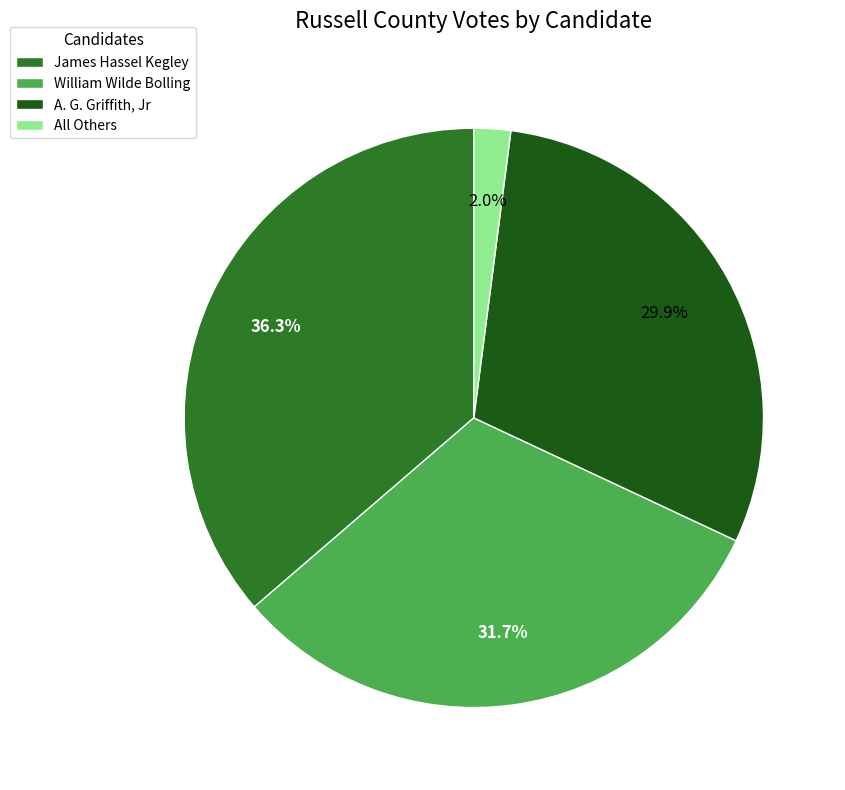

Count the number of slices in the pie.

4